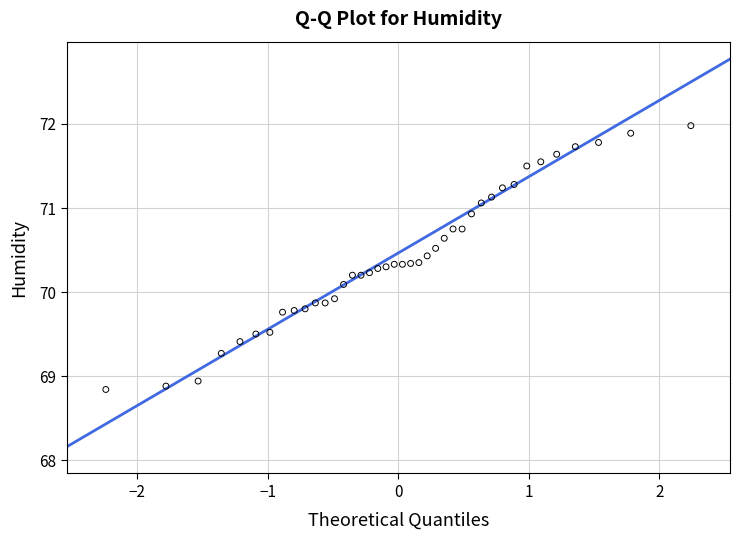

What is the range of X values (max minus min)?

4.5